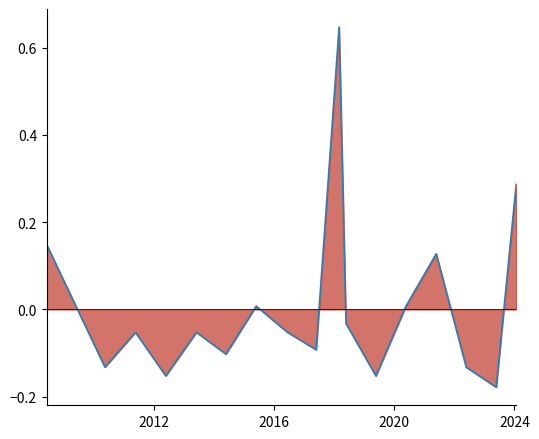

What is the greatest value displayed?

0.6